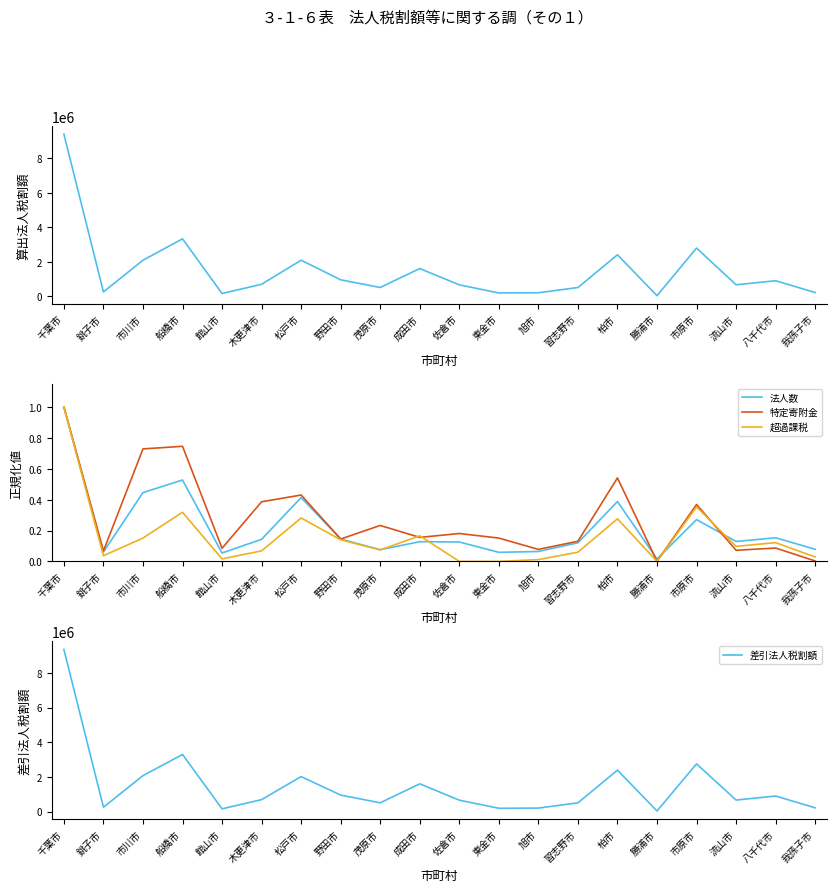

How many positive values does the 超過課税 series have?

18